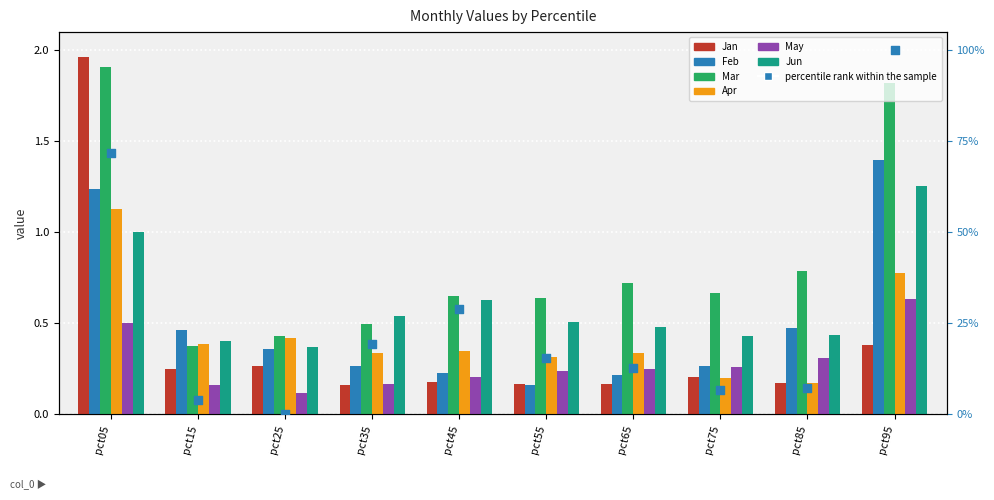

Which series reaches the minimum Y coordinate?

May